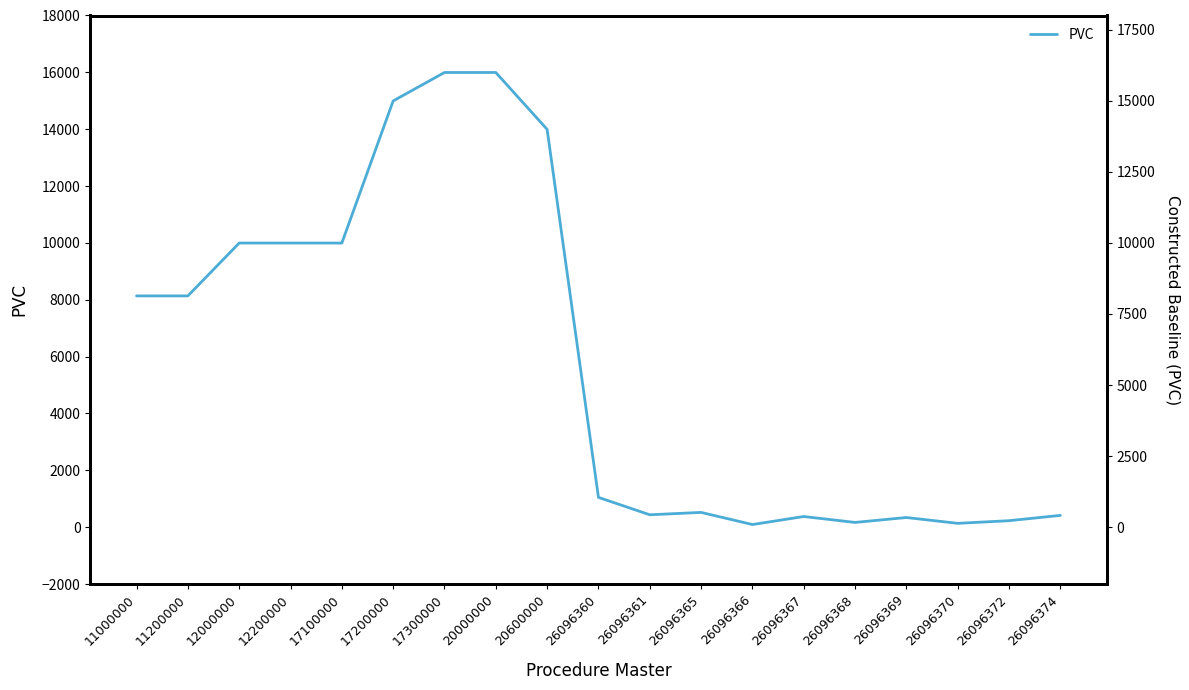

How many points are higher than both their immediate neighbors (excluding endpoints)?

3